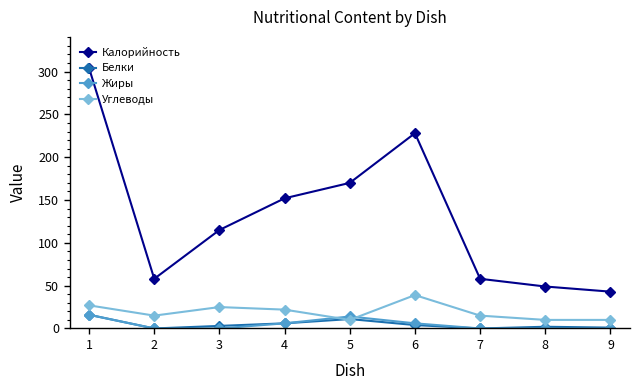

What is the lowest value of the Углеводы series?

10